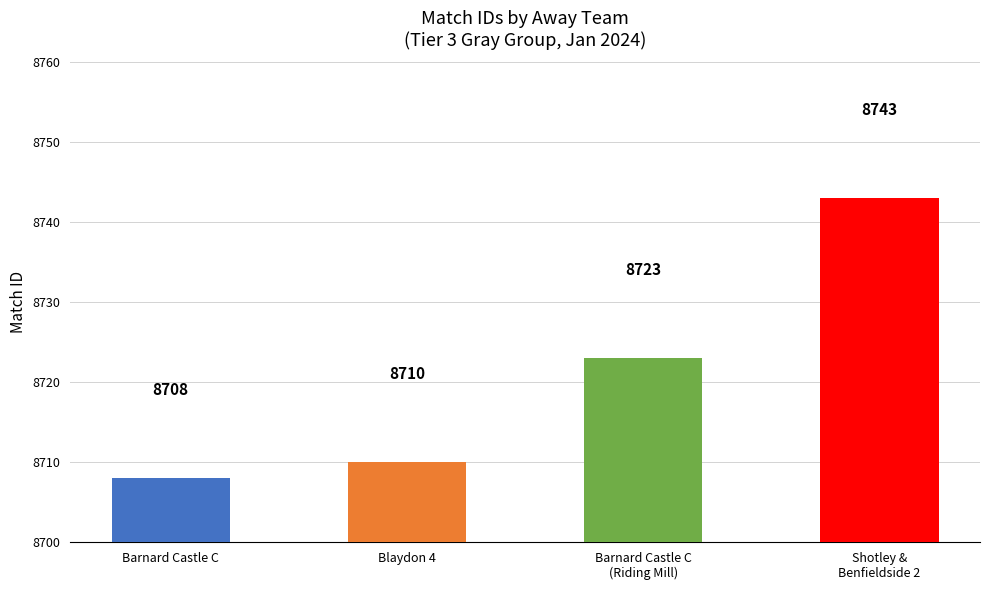

Read the value at Barnard Castle C (Durham Moor 1), to the nearest 5.

8710